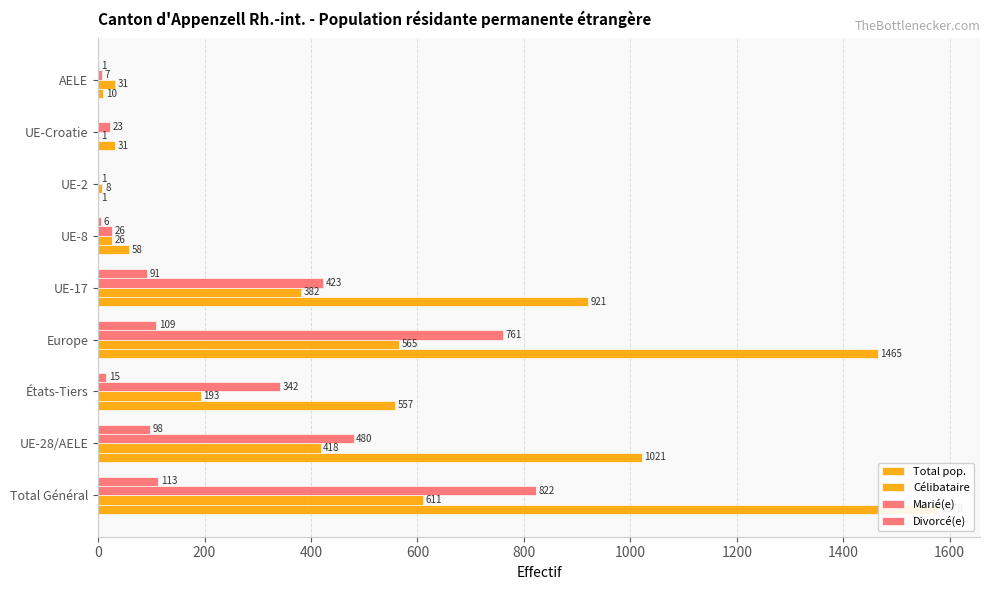

What is the difference between the maximum and minimum values in the Célibataire series?

610